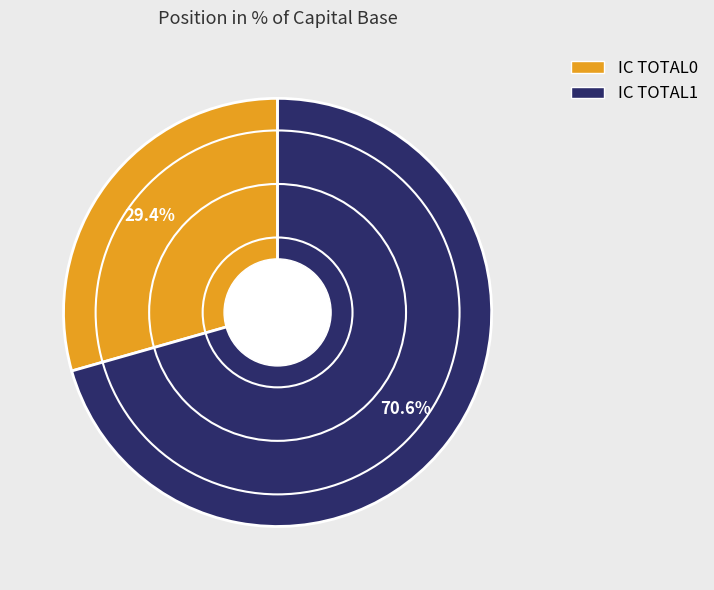

What percentage is the IC TOTAL1 slice, to the nearest percent?

71%